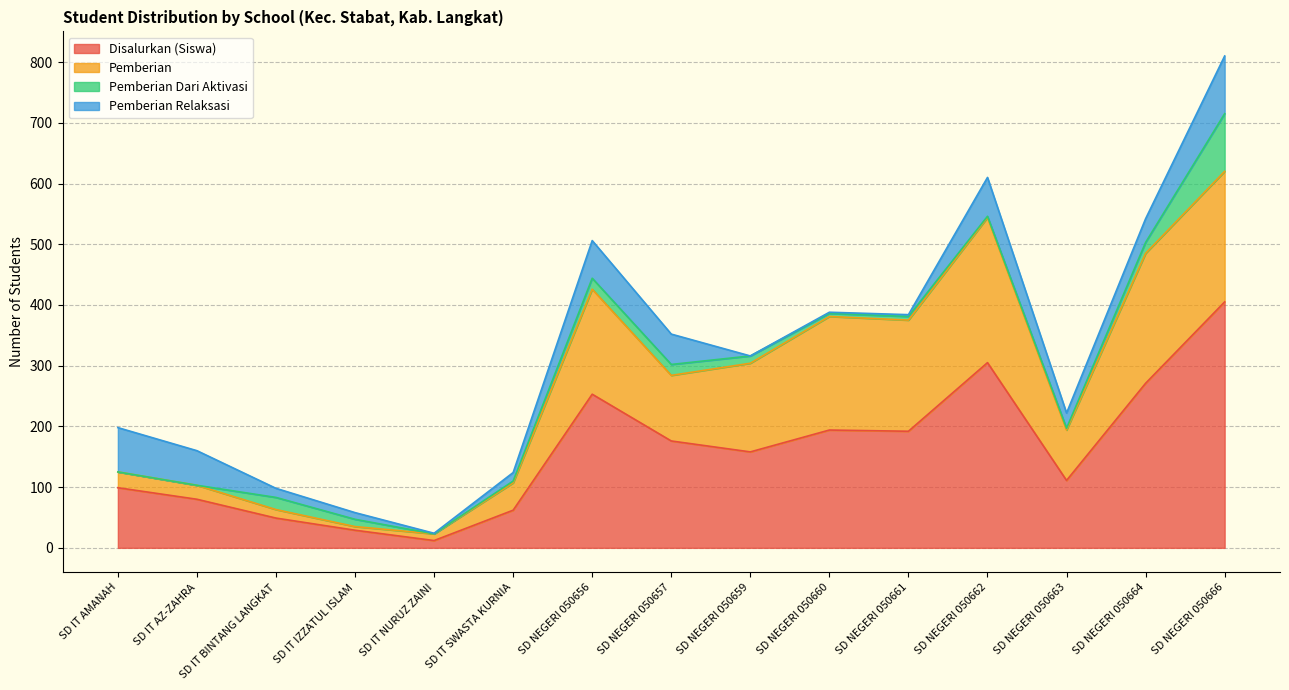

How many interior local valleys does the Pemberian Relaksasi series have?

3